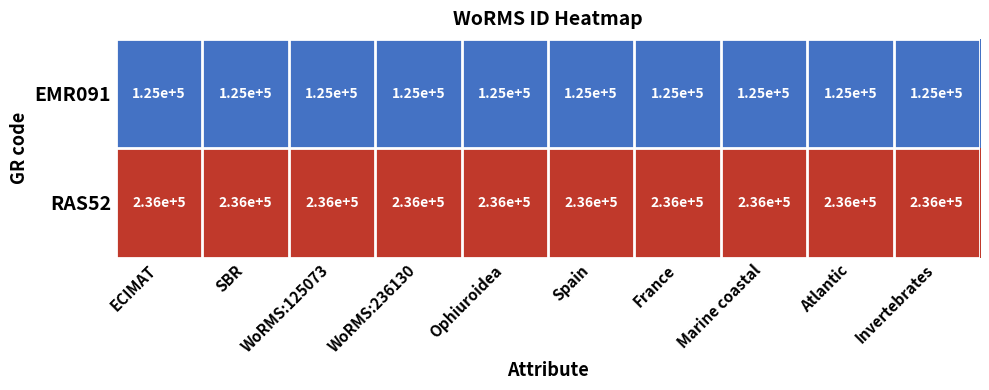

What is the greatest value displayed?

236000